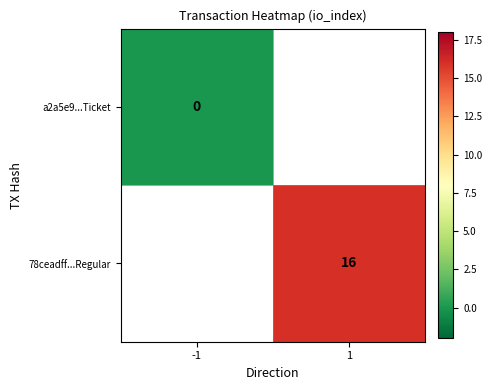

True or false: 78ceadff...Regular has a value of 16 at 1.

True